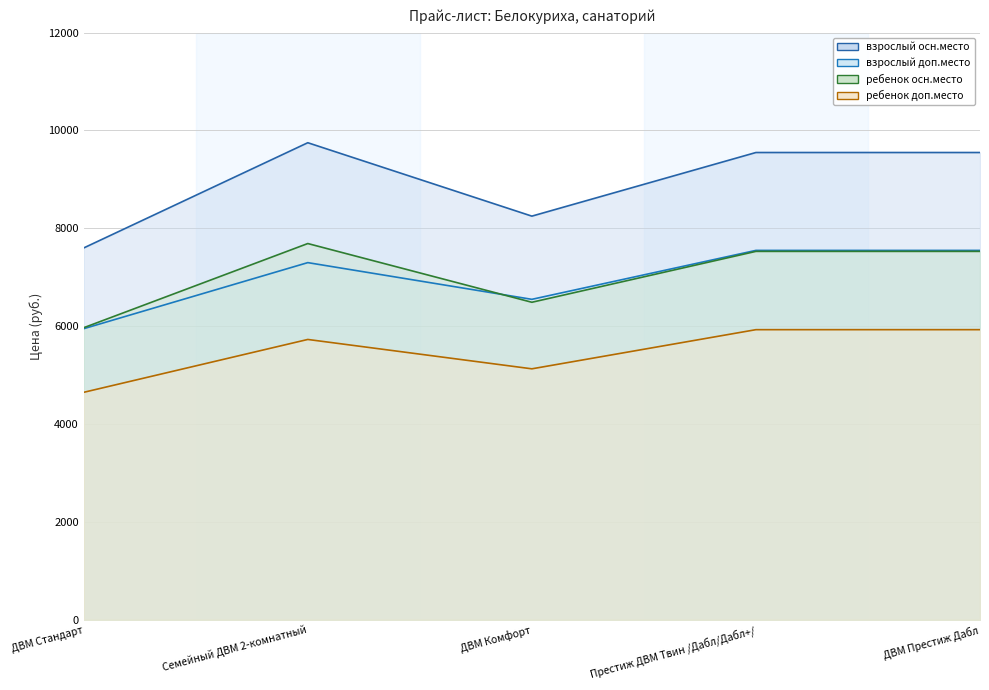

Which has a higher value, Семейный ДВМ 2-комнатный or ДВМ Комфорт?

Семейный ДВМ 2-комнатный